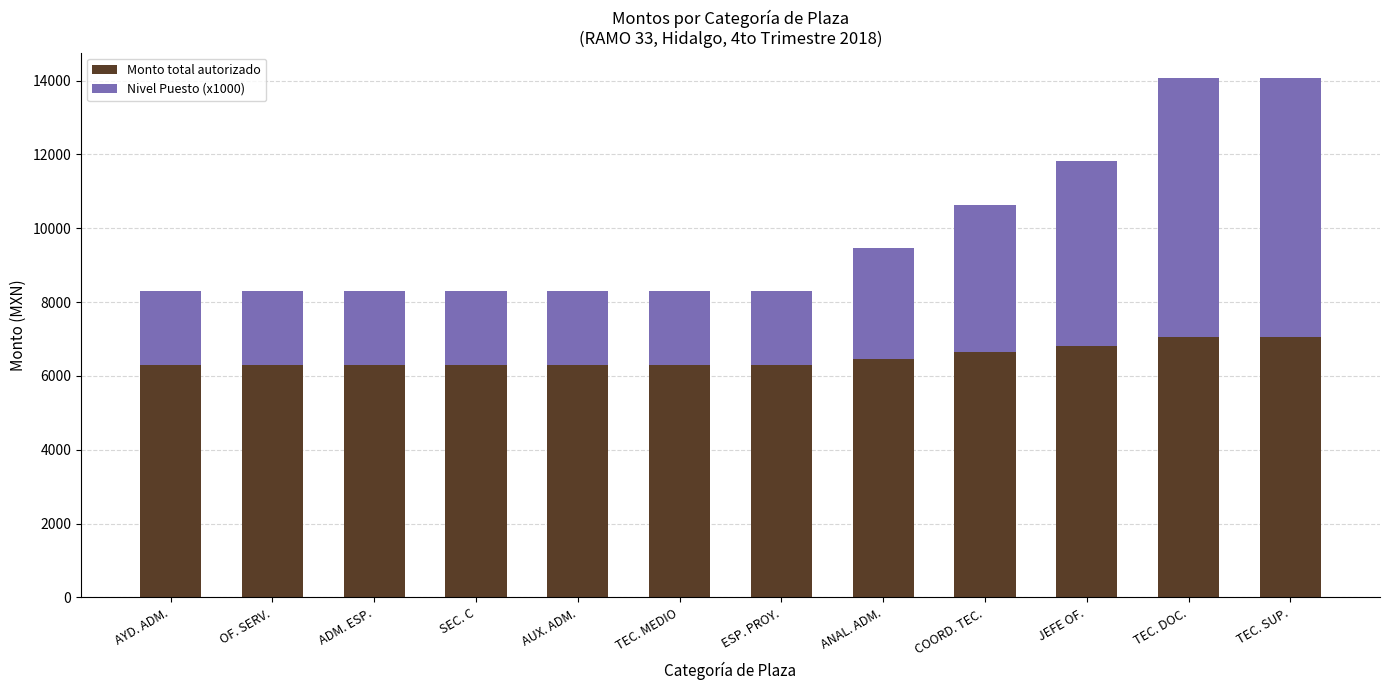

Read the Monto total autorizado value at AUX. ADM..

6300.8